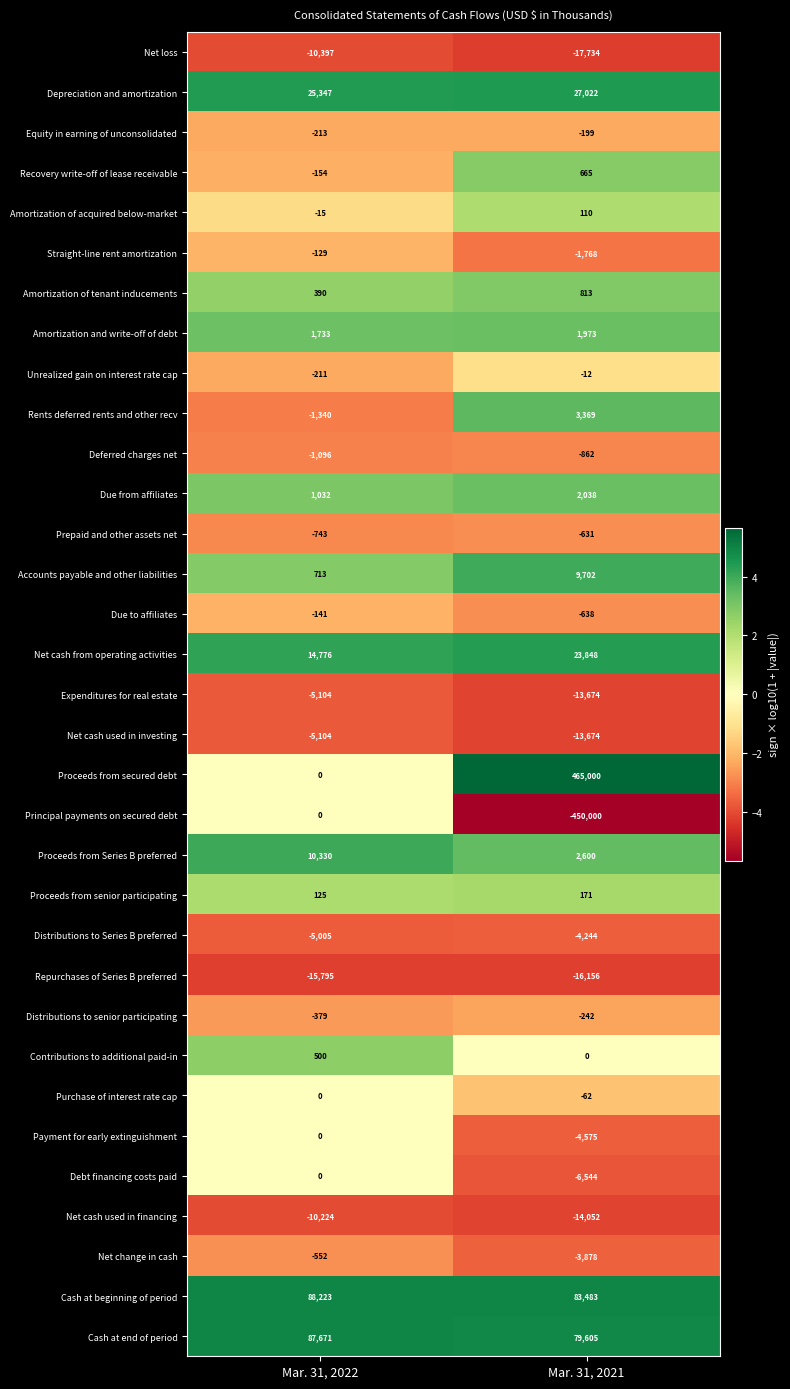

Between Mar. 31, 2022 and Mar. 31, 2021, which series saw the biggest shift?

Proceeds from secured debt